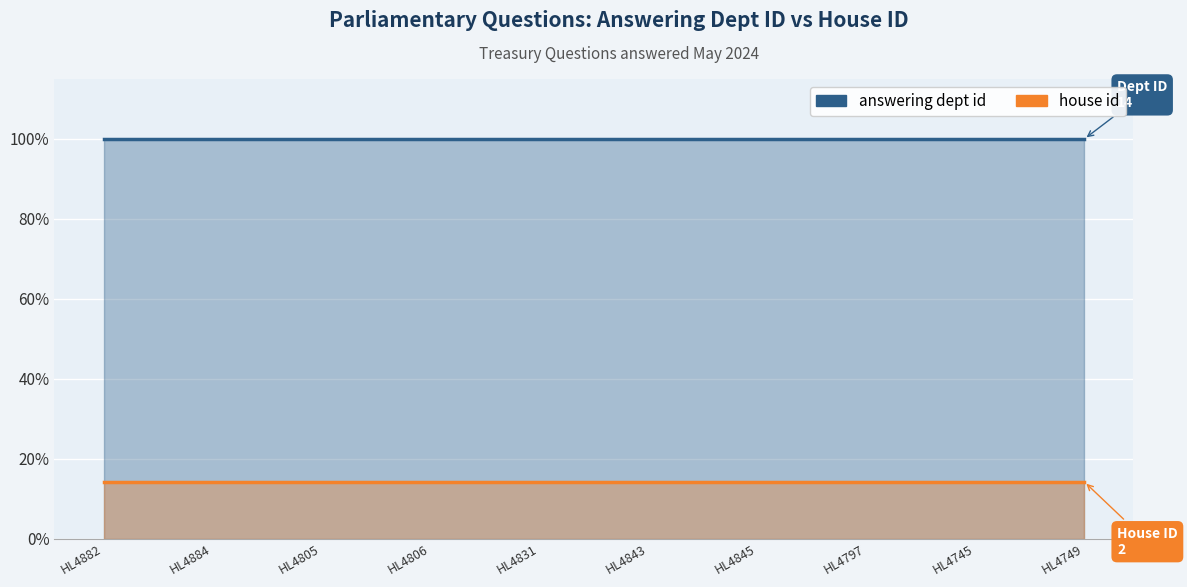

At which category is the sum across all series the highest?

HL4882